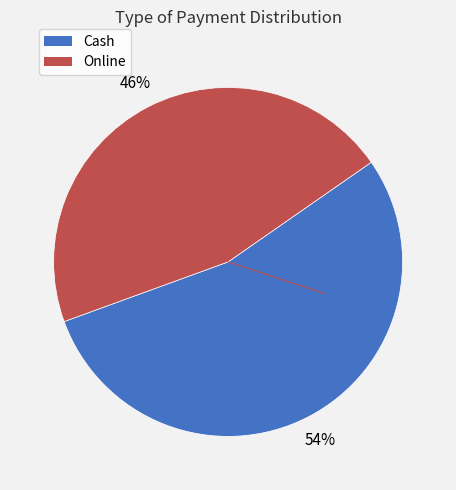

Is the sum of Online and Cash greater than half?

Yes